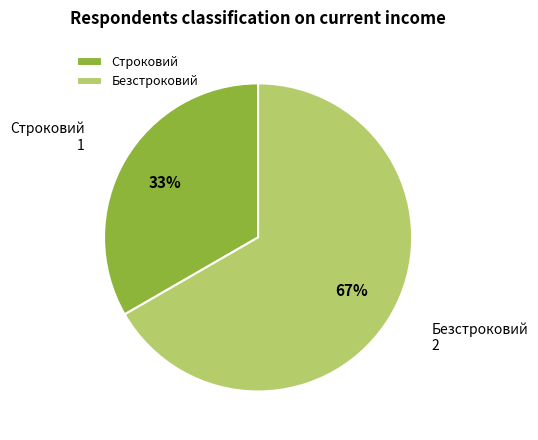

Which slice is the largest?

Безстроковий